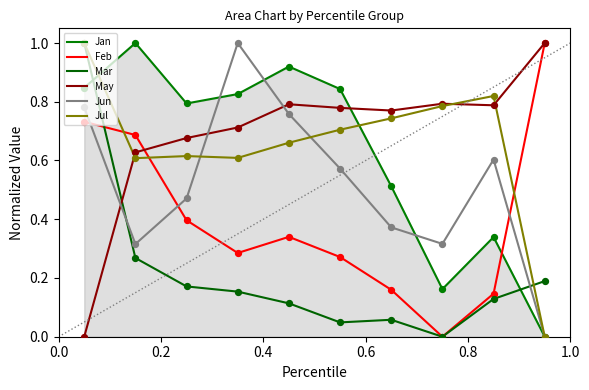

What are all the series names shown in the legend?

Jan, Feb, Mar, May, Jun, Jul